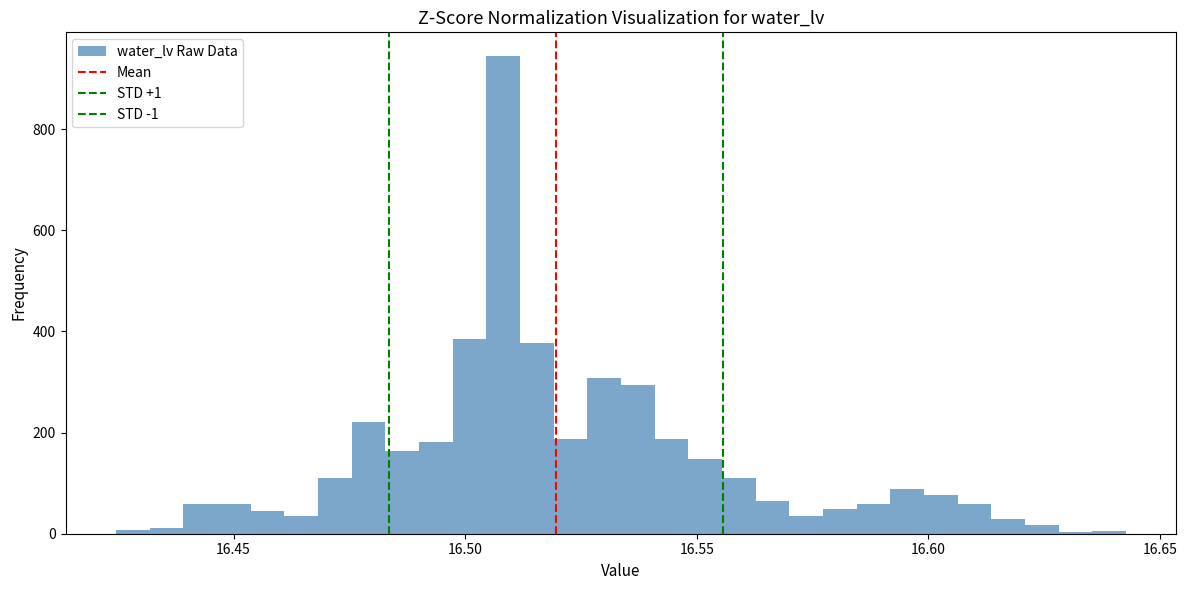

Read against the x-axis, roughly where is the centre of the tallest bar?

16.510